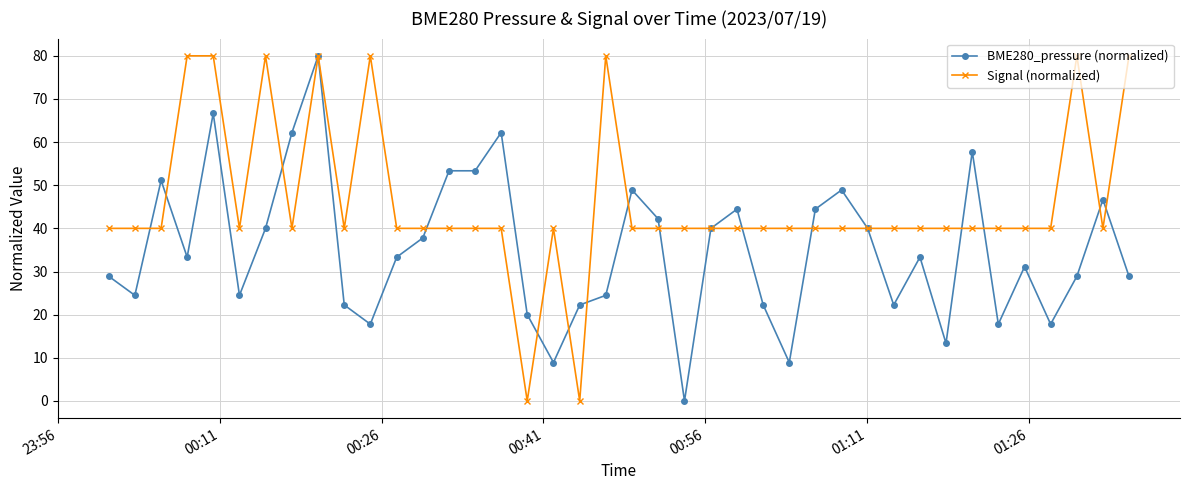

How many series are shown in this chart?

2